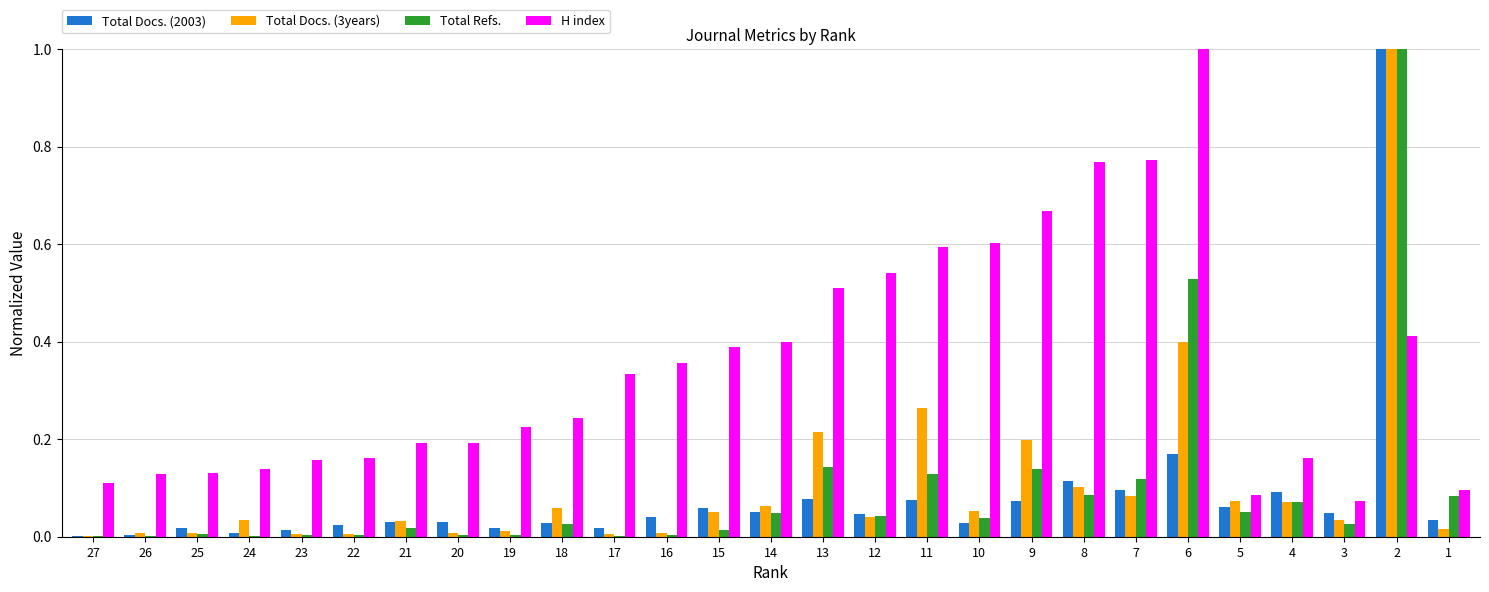

Which series has the largest total across all categories?

H index